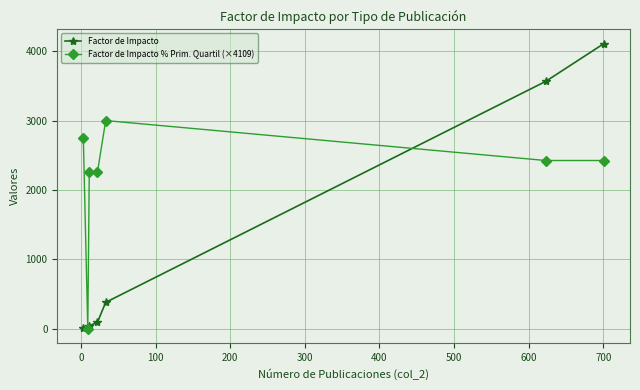

Rank the series by their maximum value, from lowest to highest.

Factor de Impacto % Prim. Quartil (×4109), Factor de Impacto